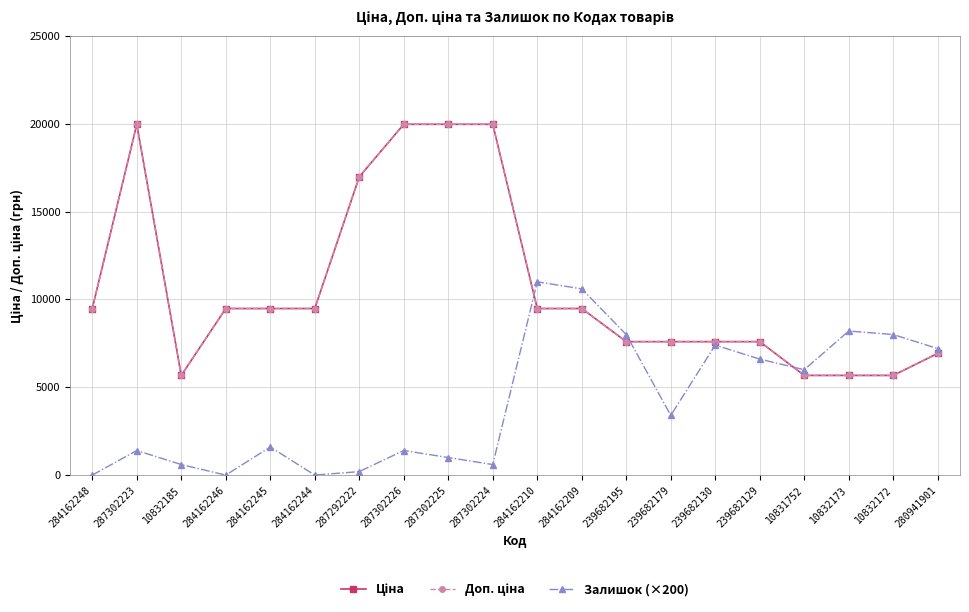

What is the label of the 6th point from the right?

239682130